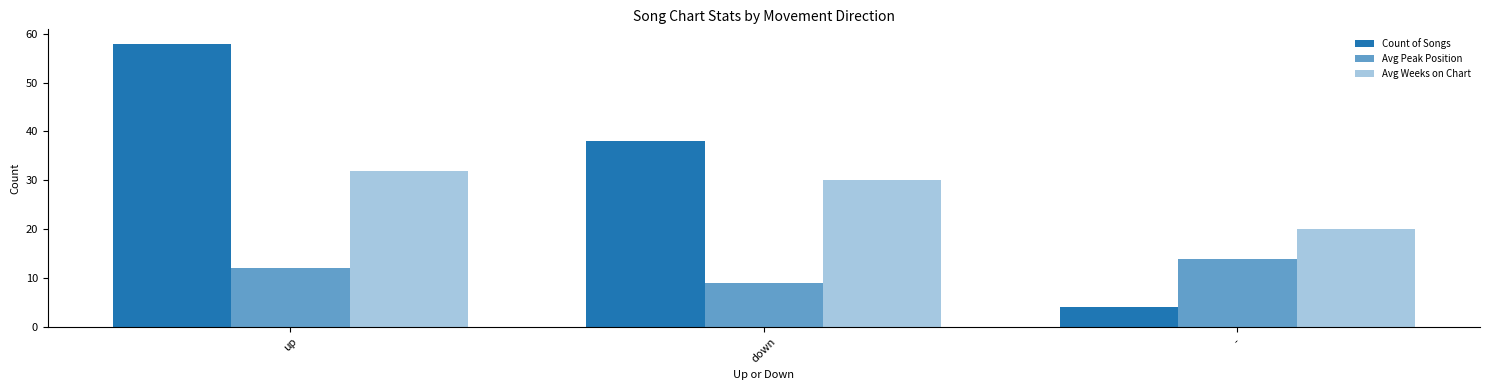

What is the sum of all Count of Songs values?

100